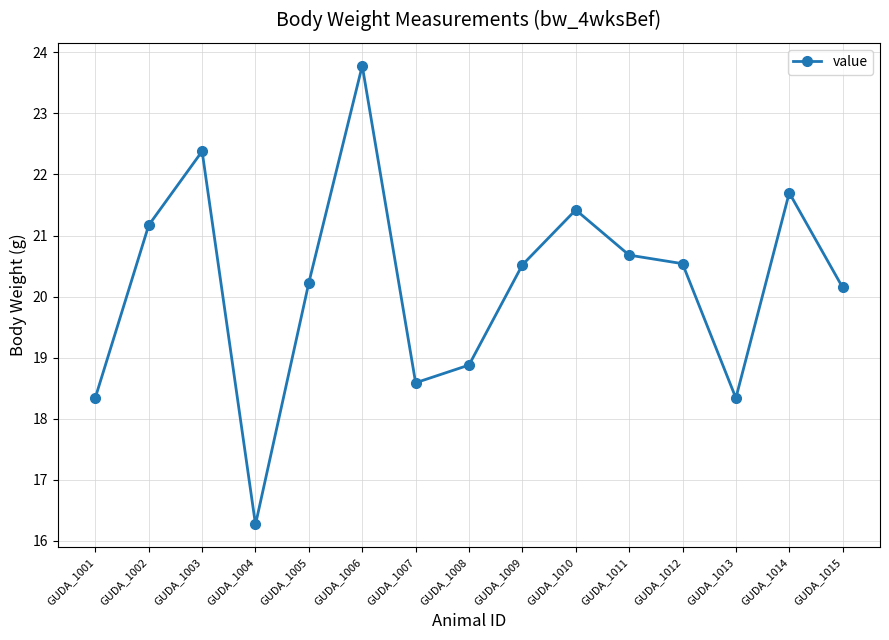

Count the number of values greater than 20.

10